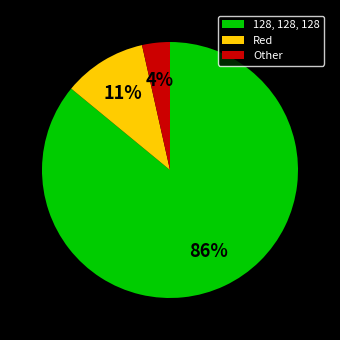

Is Red the majority of the pie?

No